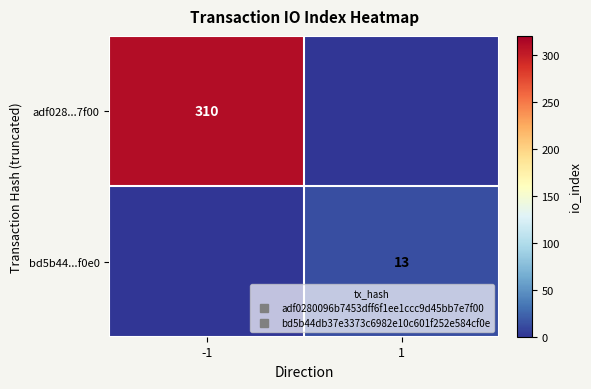

Rank the series by their maximum value, from lowest to highest.

bd5b44...f0e0, adf028...7f00